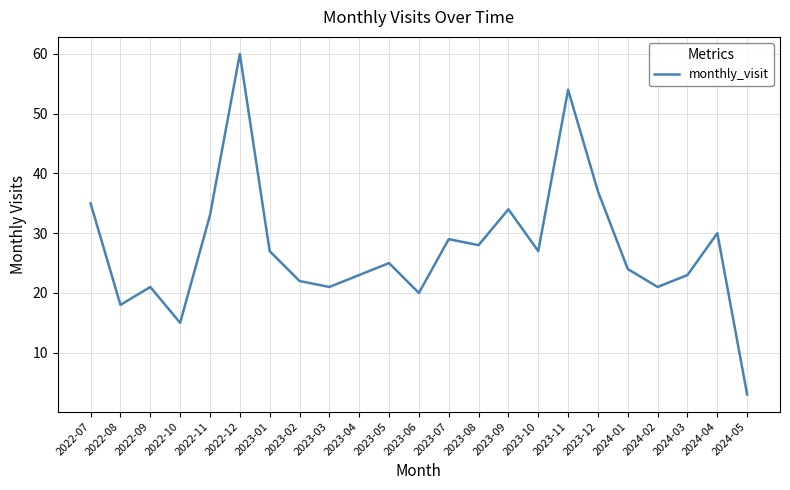

True or false: the data shows 33 at 2022-11.

True